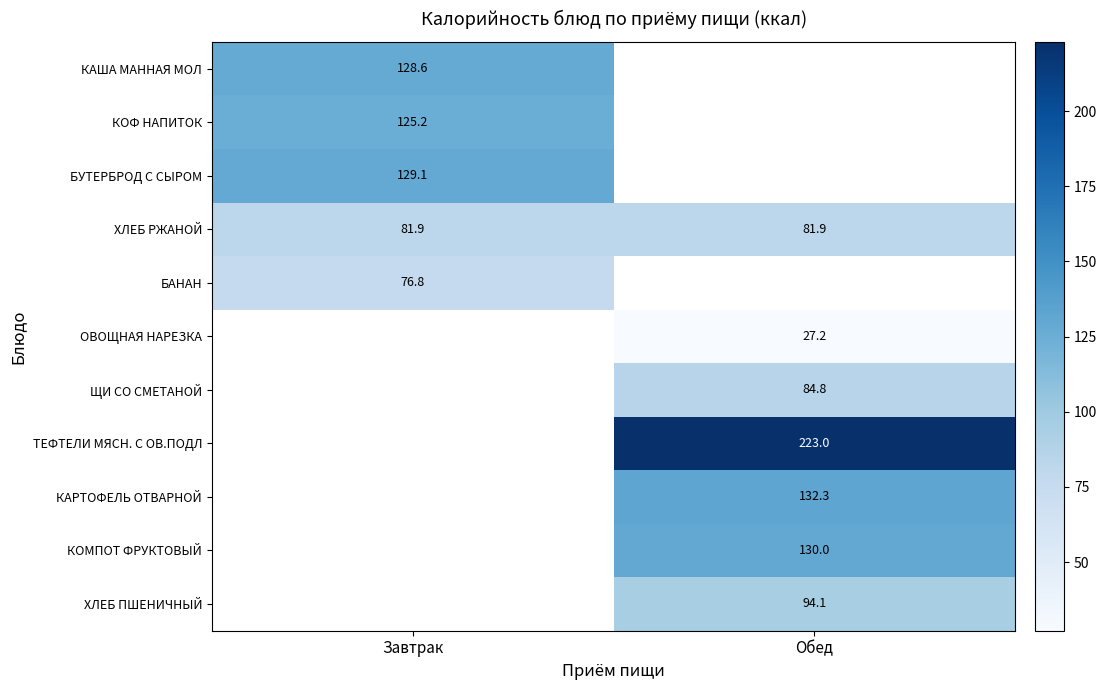

Is the value of ЩИ СО СМЕТАНОЙ at Обед greater than the value of ХЛЕБ ПШЕНИЧНЫЙ at Обед?

No